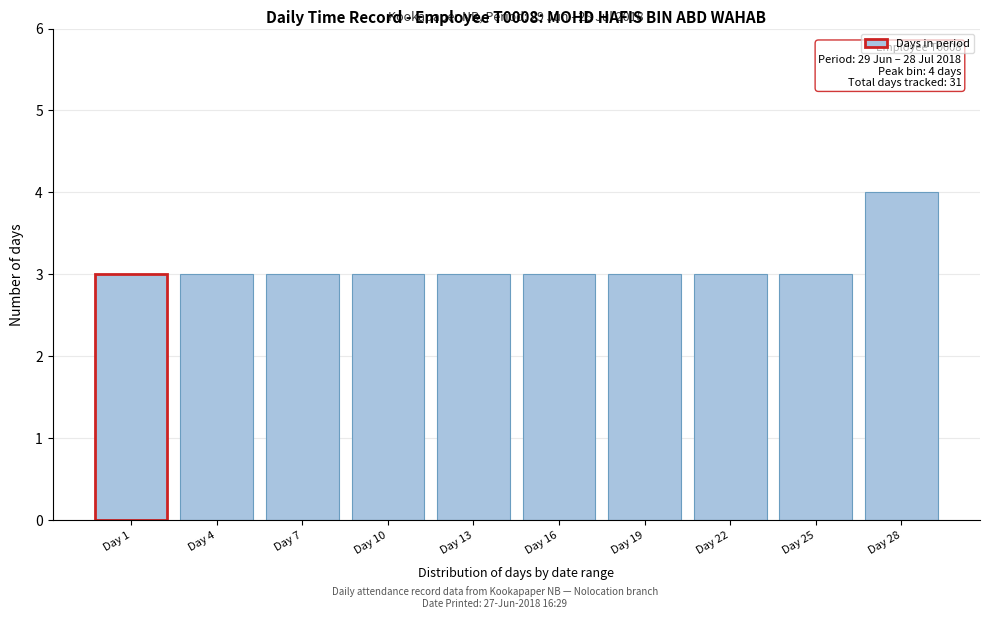

Reading right to left, what are all the values shown in this chart?

Day 28=4	Day 25=3	Day 22=3	Day 19=3	Day 16=3	Day 13=3	Day 10=3	Day 7=3	Day 4=3	Day 1=3